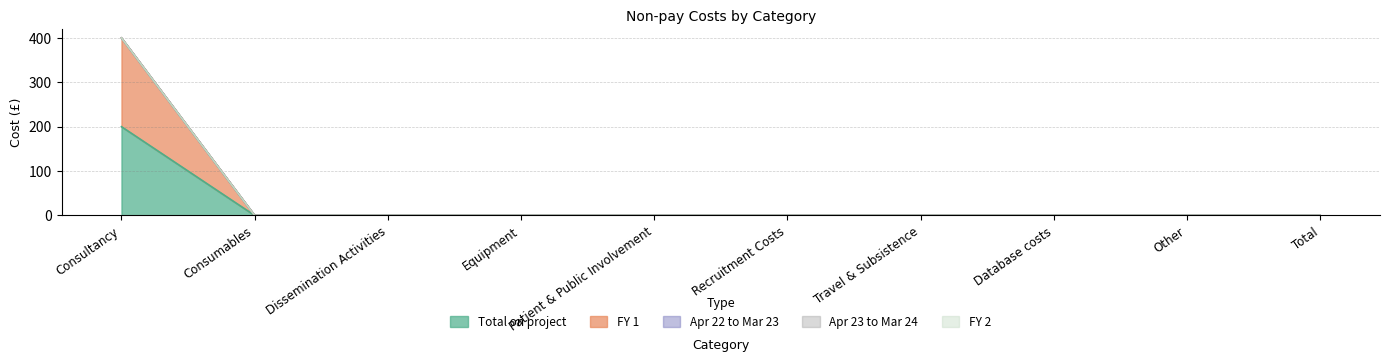

Is the value of FY 2 at Equipment greater than the value of Total on project at Consumables?

No